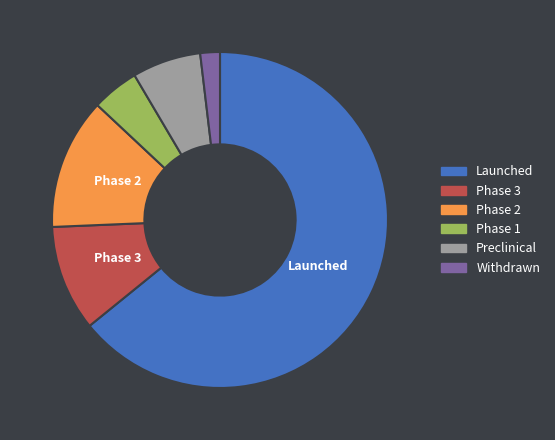

Do Phase 2 and Launched together represent more than half of the pie?

Yes